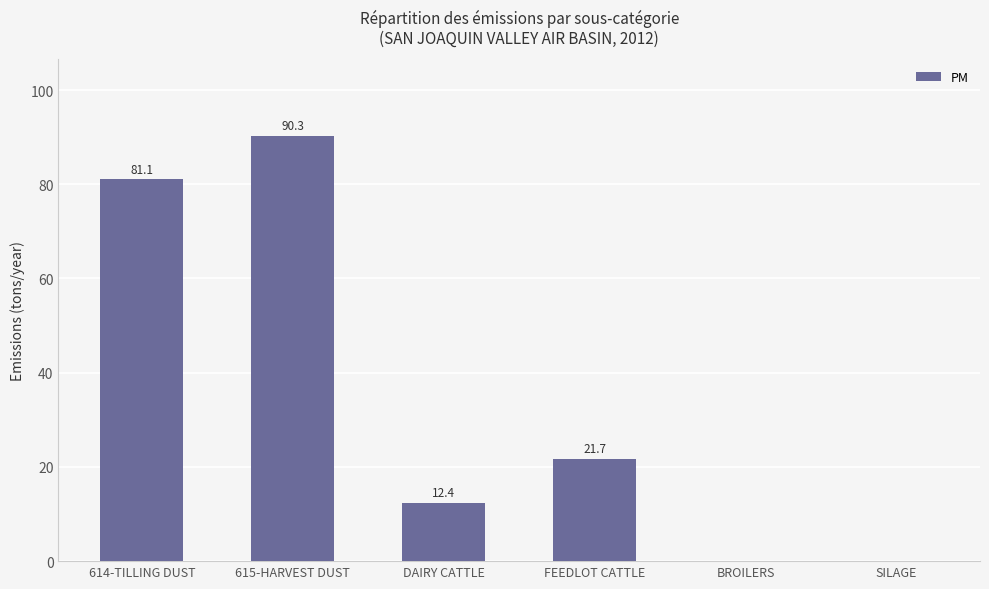

What is the sum of the values at FEEDLOT CATTLE and 614-TILLING DUST?

102.8